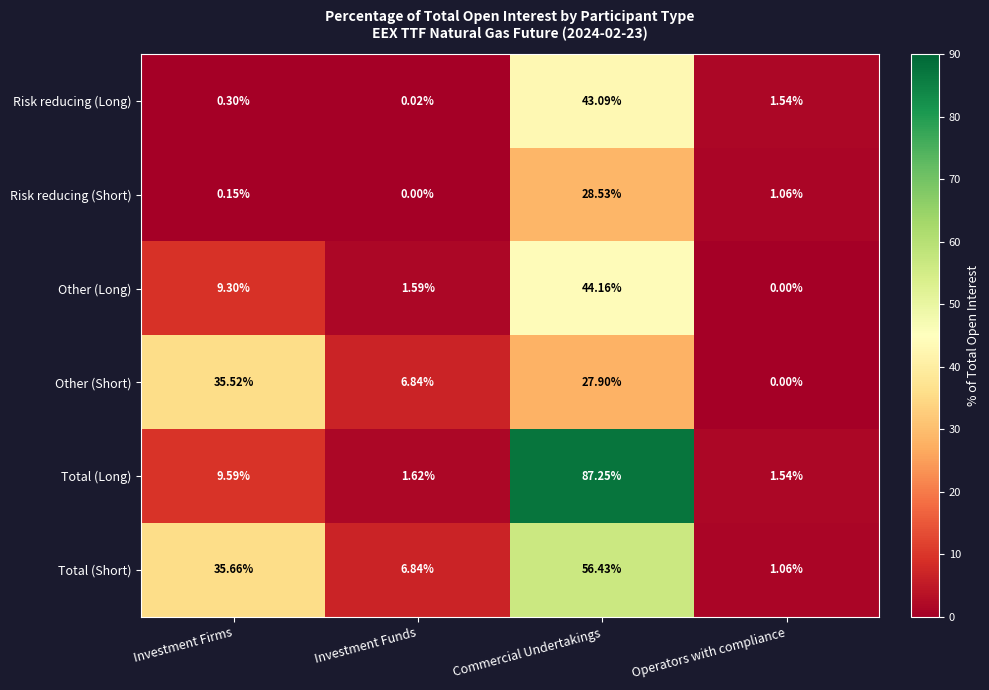

Where does the Total (Short) series first go above 35?

Investment Firms